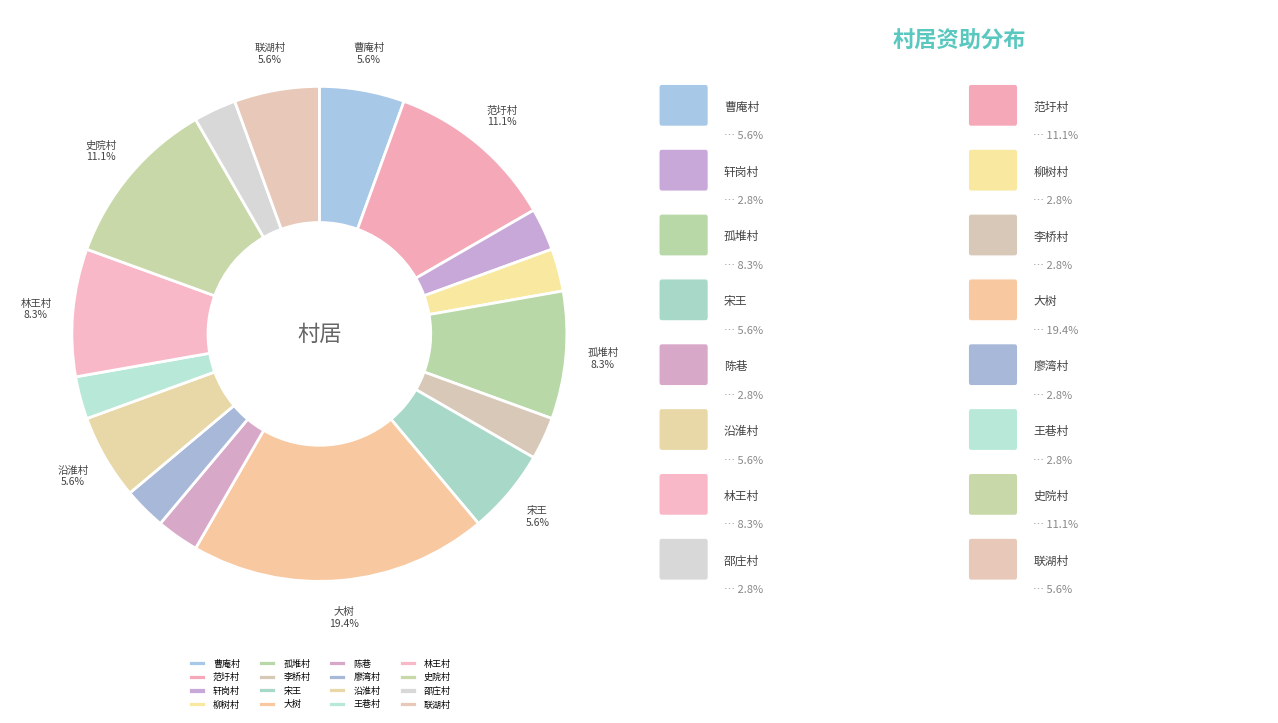

Which slice is the largest?

大树